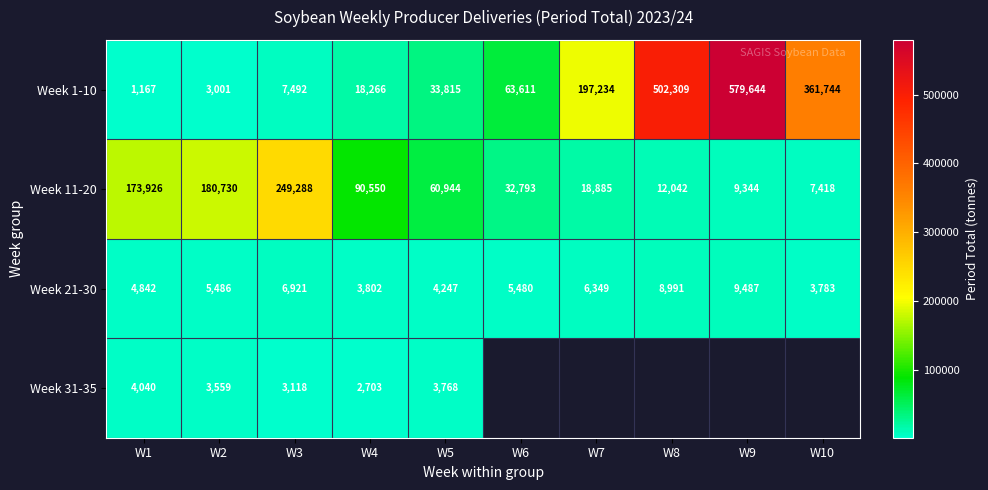

The Week 1-10 series shows 293136 at W8. True or false?

False